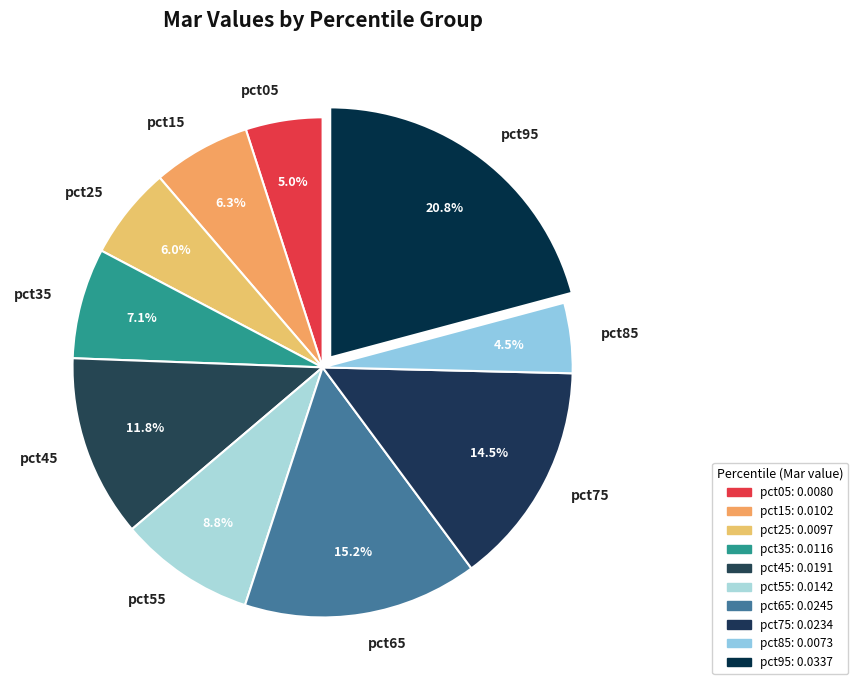

What percentage is the pct95 slice, to the nearest percent?

21%